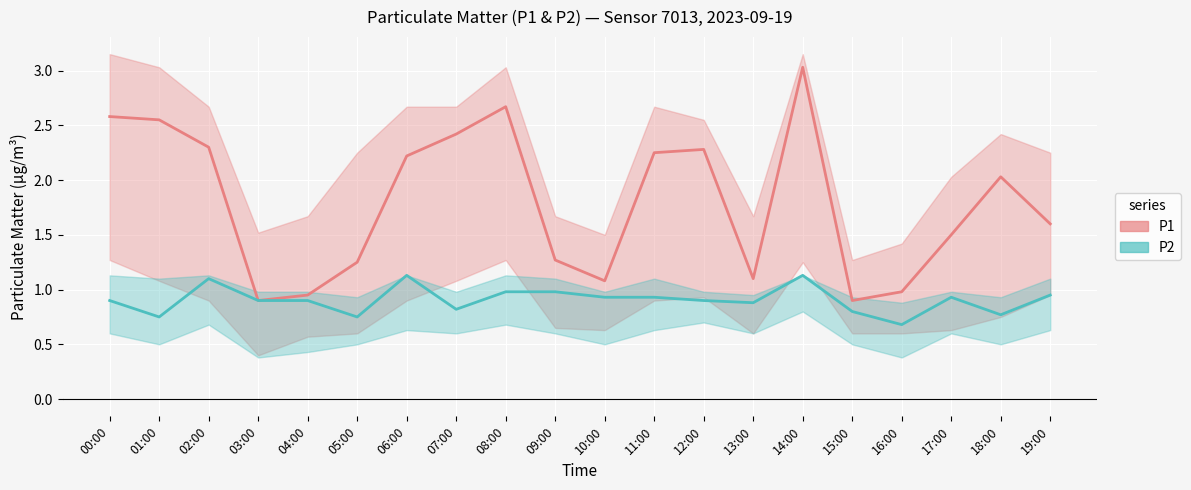

What is the approximate value of P2 at 11:00?

0.9